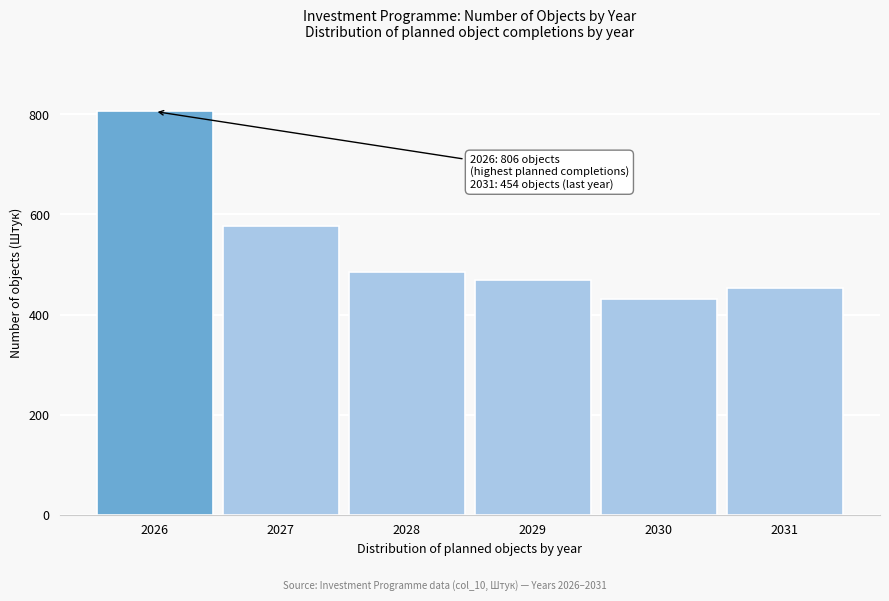

Reading right to left, list all the values displayed in this chart.

454	431	470	486	577	806